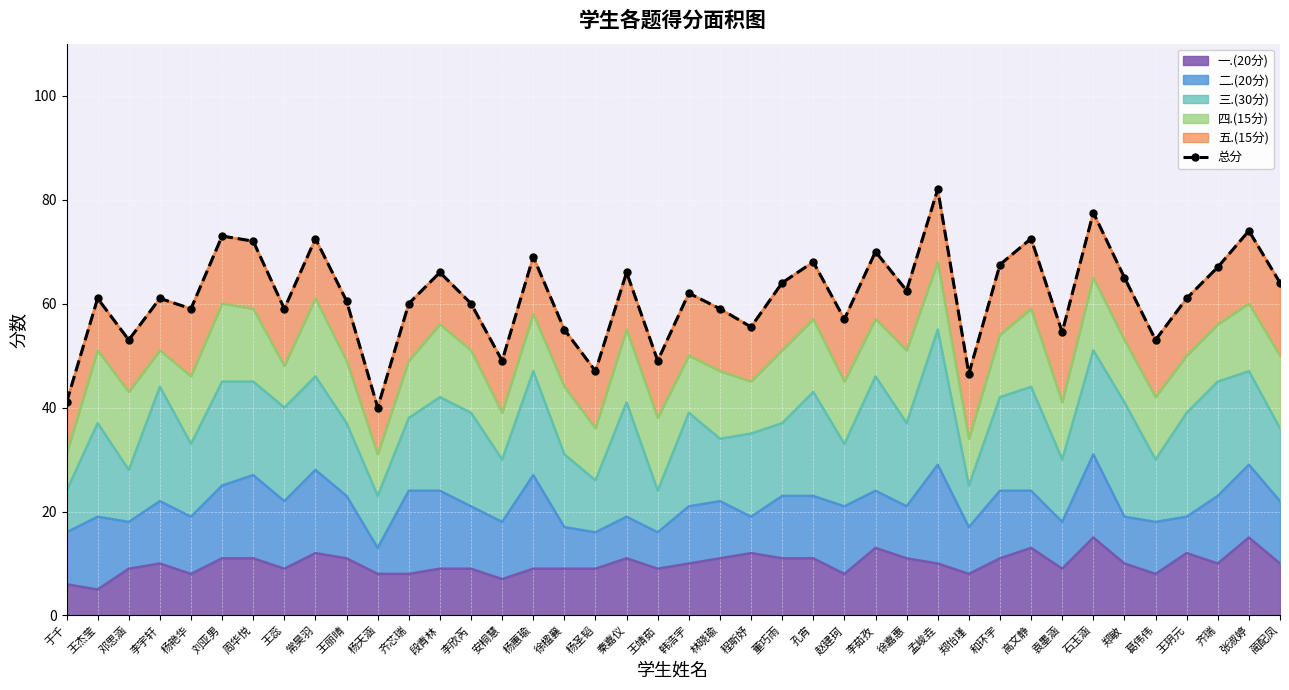

At which label is the value closest to 61?

王杰莹